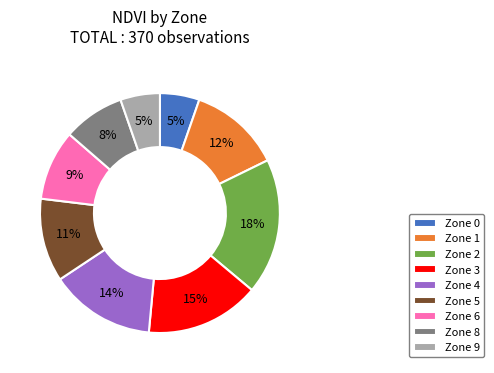

The Zone 2 slice represents 31% of the pie. True or false?

False